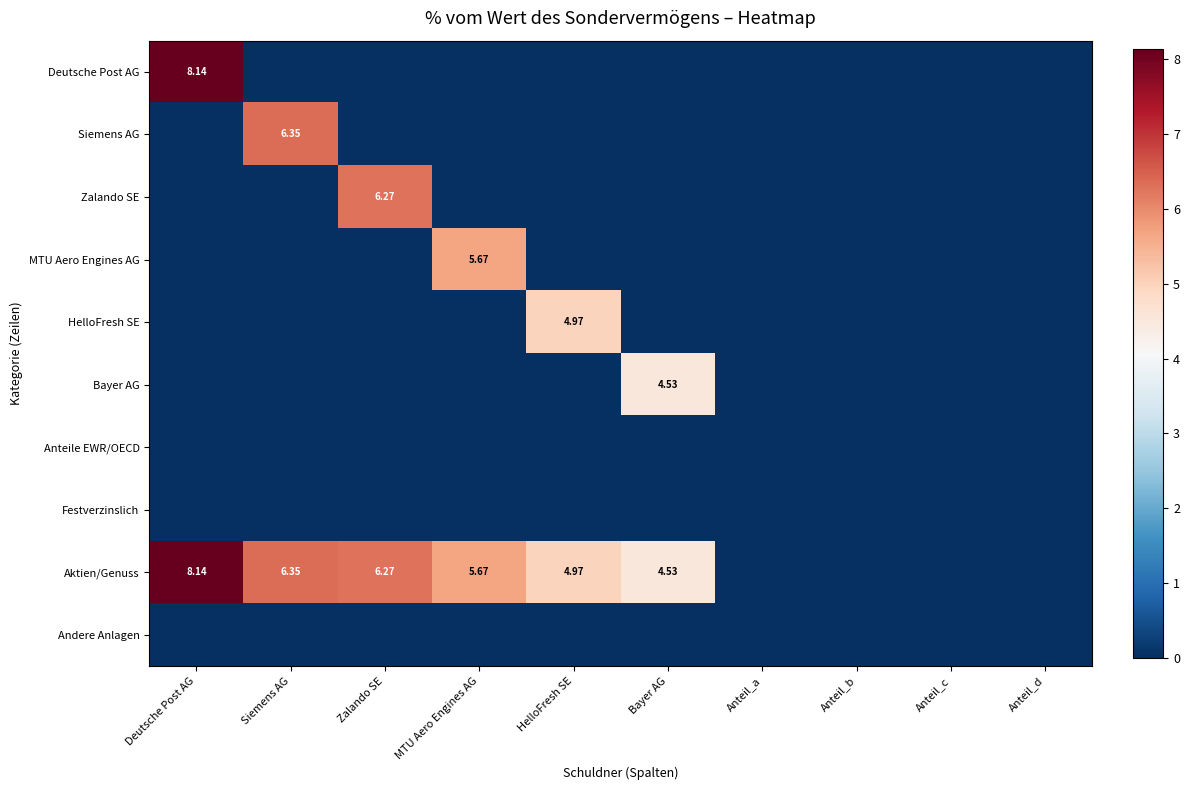

Rank the series at Deutsche Post AG from lowest to highest value.

Siemens AG, Zalando SE, MTU Aero Engines AG, HelloFresh SE, Bayer AG, Anteile EWR/OECD, Festverzinslich, Andere Anlagen, Deutsche Post AG, Aktien/Genuss